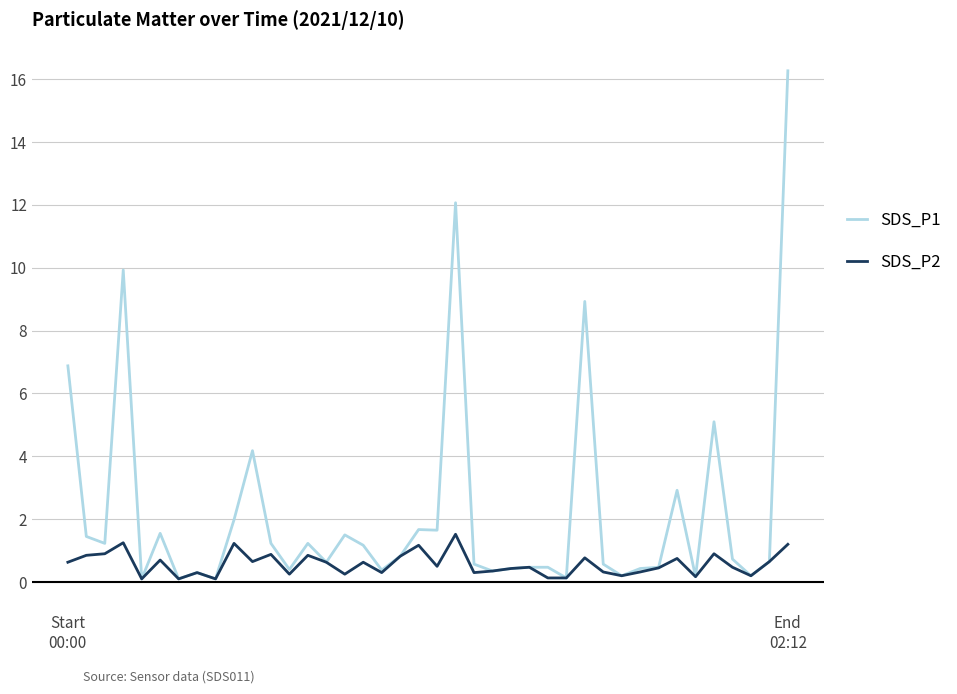

Which series has the largest total across all categories?

SDS_P1